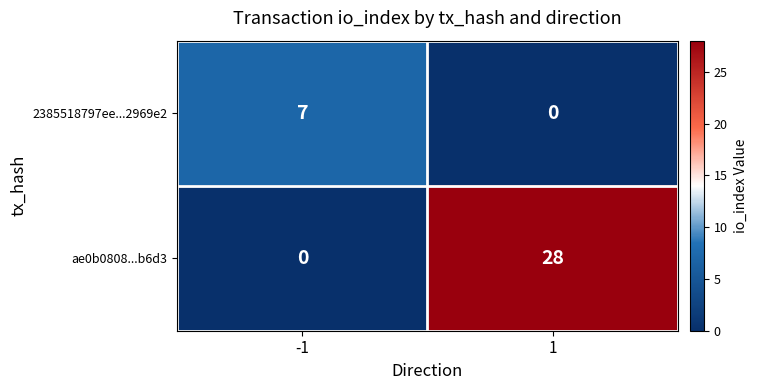

Which series has the largest total across all categories?

ae0b0808...b6d3